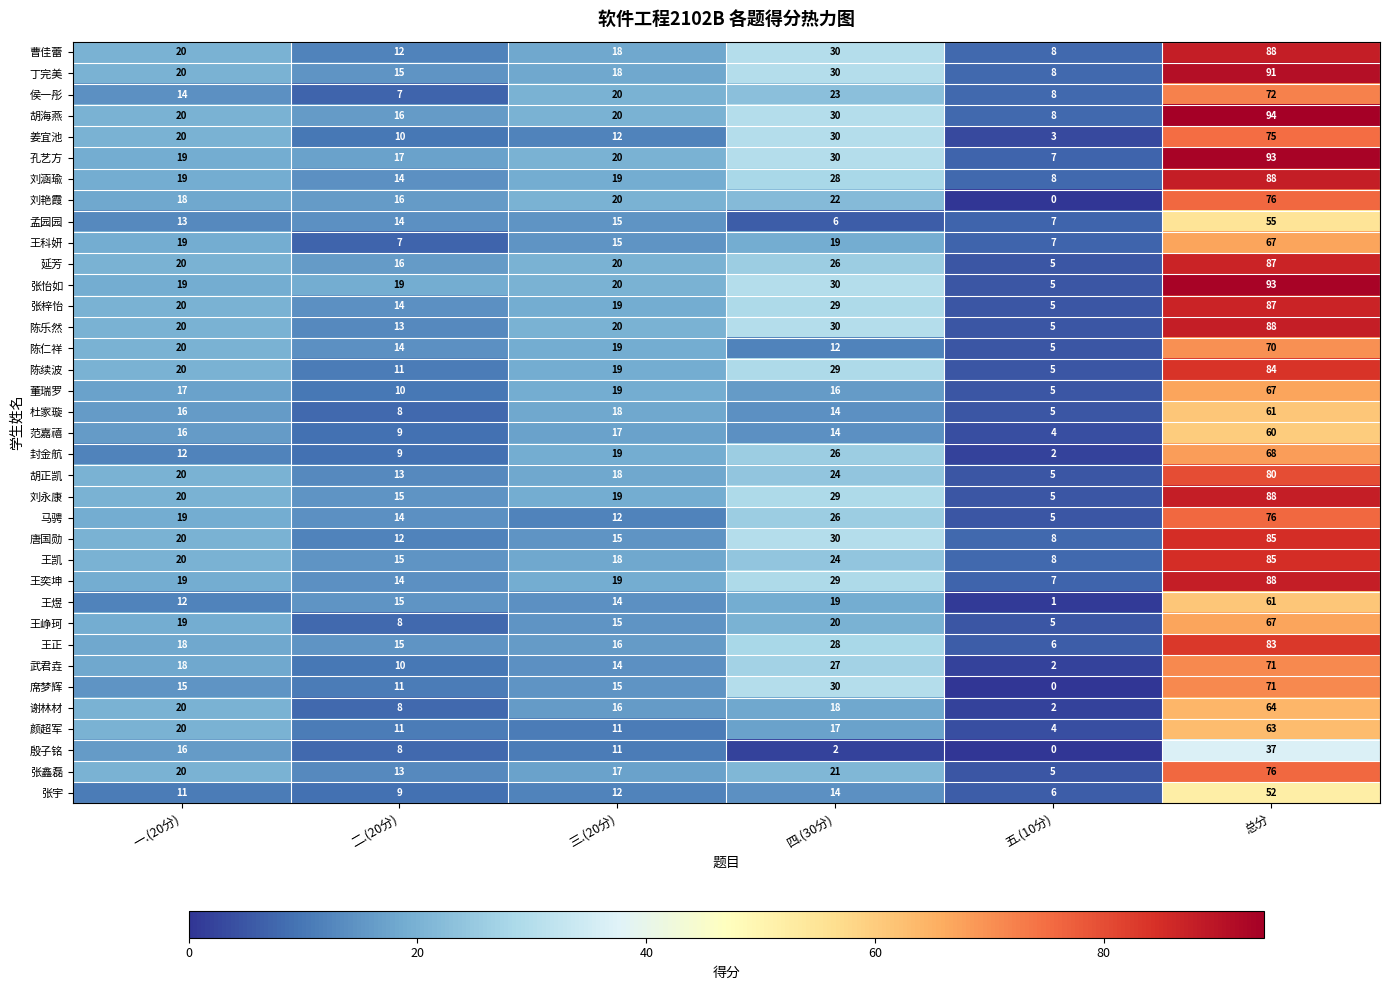

Is it true that 王正 equals 6 at 五.(10分)?

True